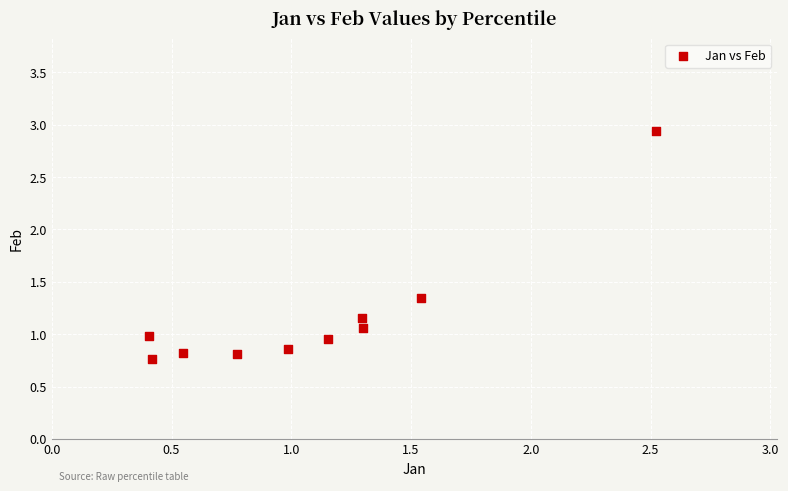

What is the range of Y values (max minus min)?

2.2